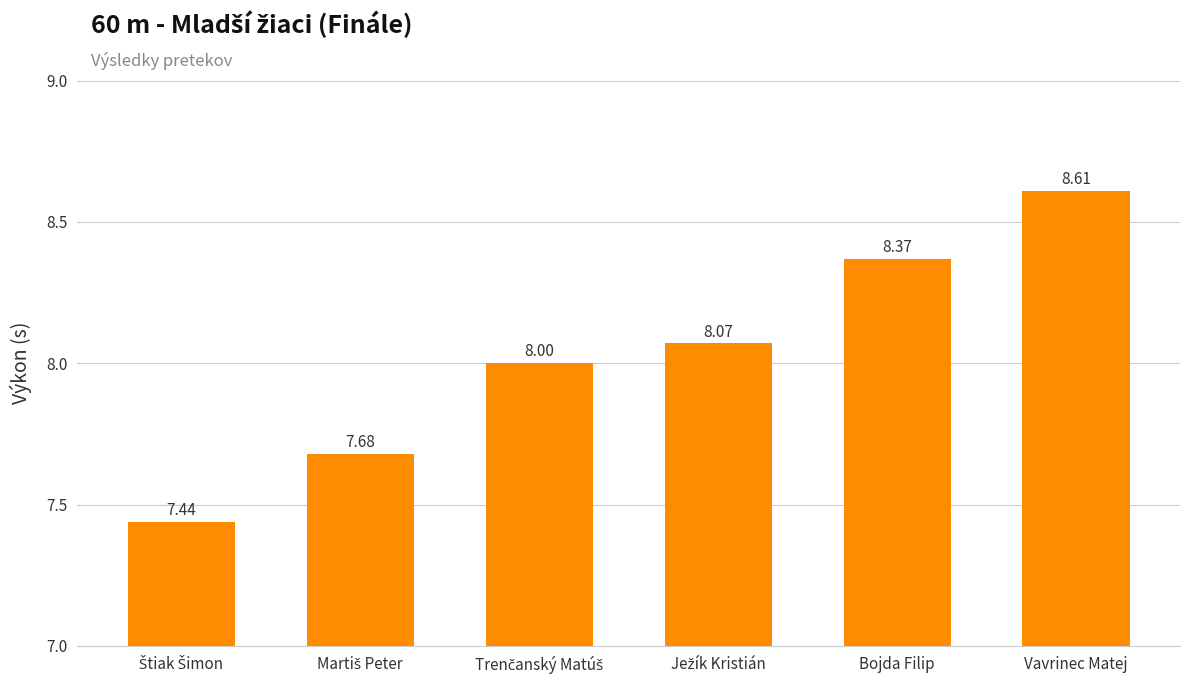

Between Bojda Filip and Vavrinec Matej, which is larger?

Vavrinec Matej